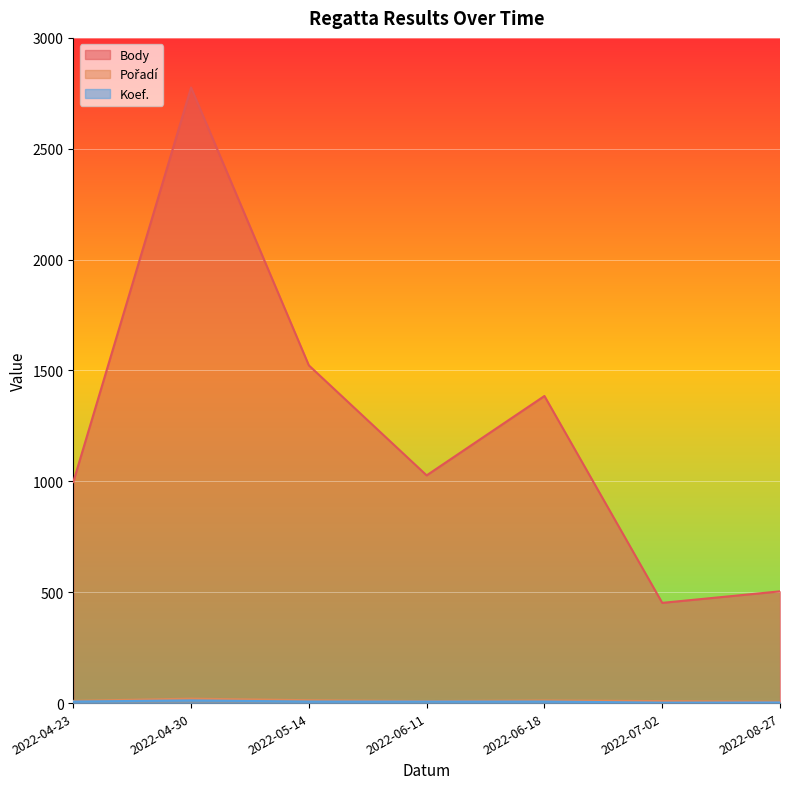

How many lines are shown in the chart?

3